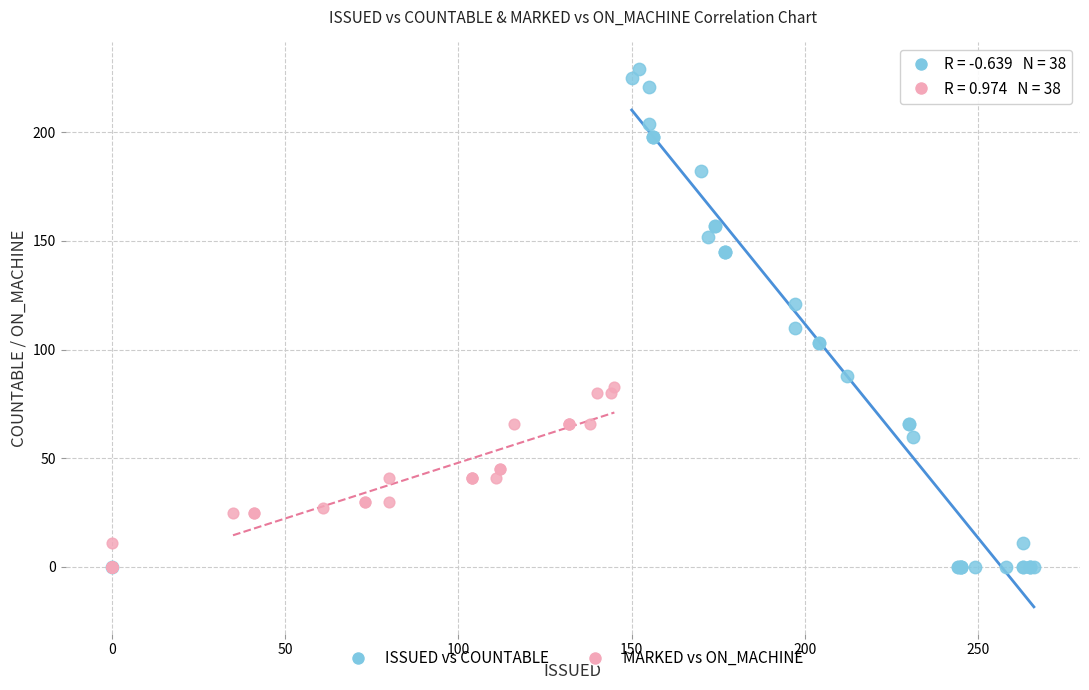

Which series reaches the maximum Y coordinate?

ISSUED vs COUNTABLE